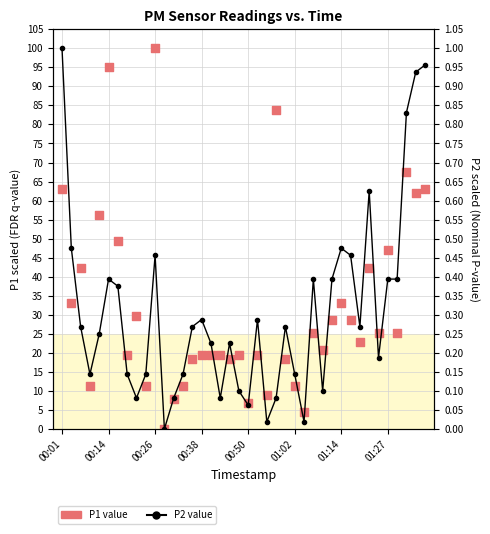

Which series has the largest Y range (max minus min)?

P1 (FDR q-value style)